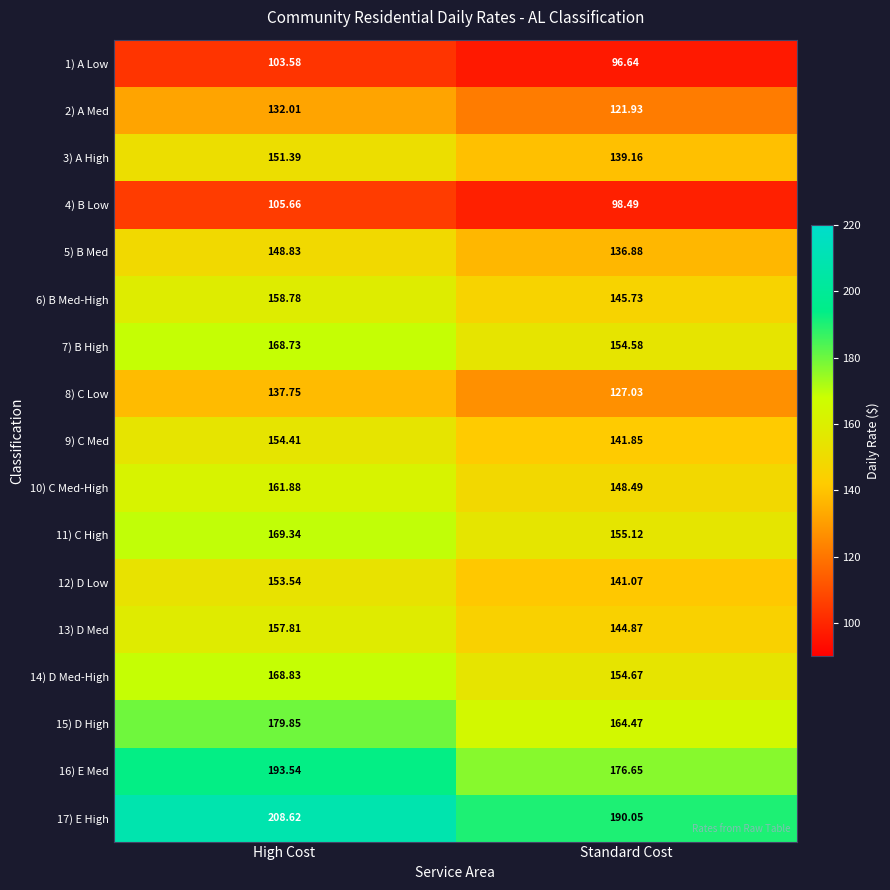

At which label is 4) B Low closest to 102?

Standard Cost